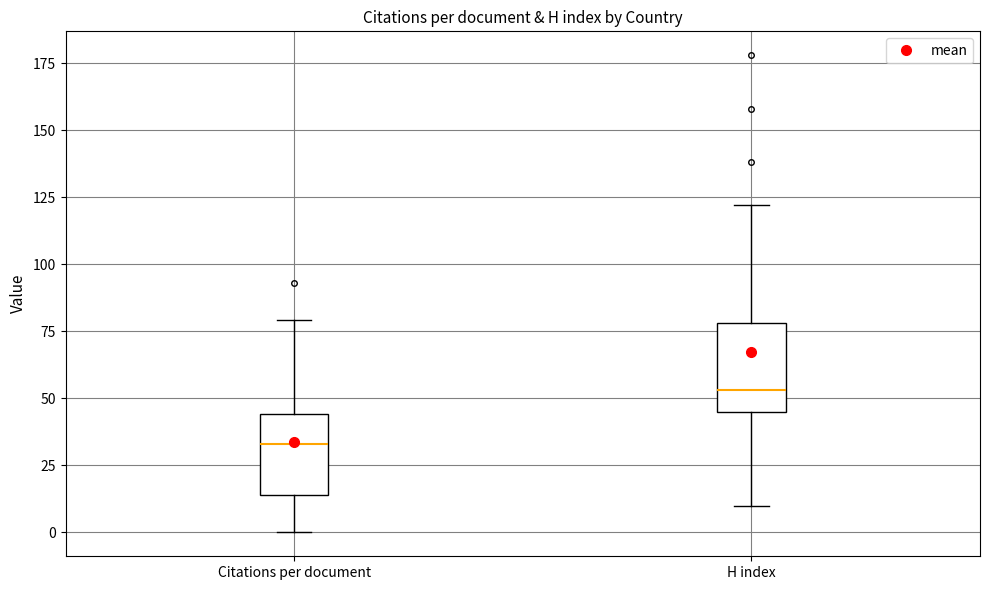

Reading left to right, transcribe this box plot: for each box, give where its median line is, the range the box spans, and where its two whiskers end, as read against the y-axis. The values are not printed on the chart, so give them approximately, as read against the axis.

Citations per document: median 35, box 15 to 45, whiskers 0 to 80
H index: median 55, box 45 to 80, whiskers 10 to 120